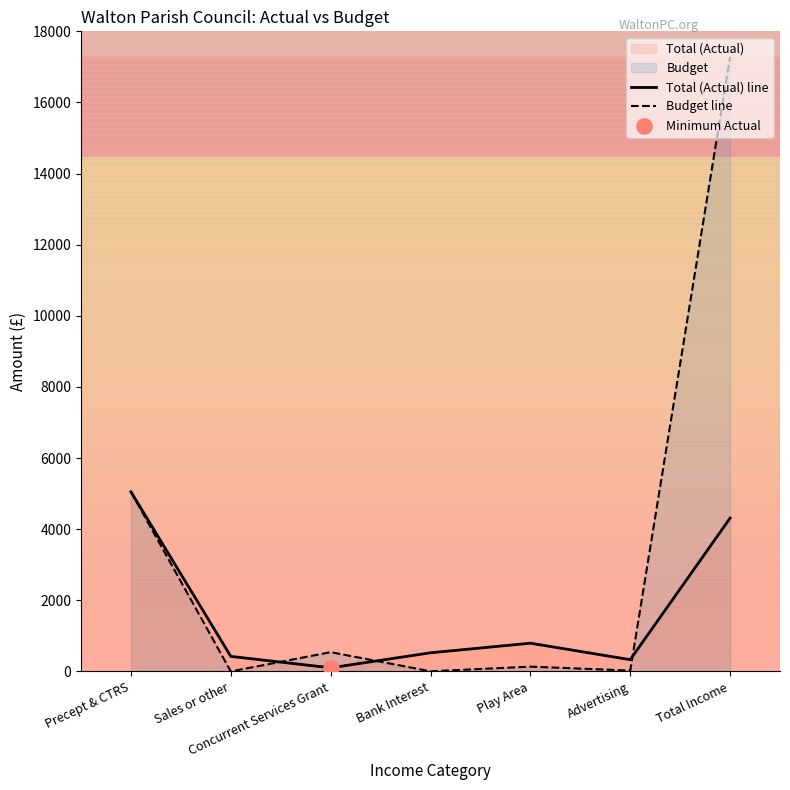

What is the total value across all series at Concurrent Services Grant?

644.1